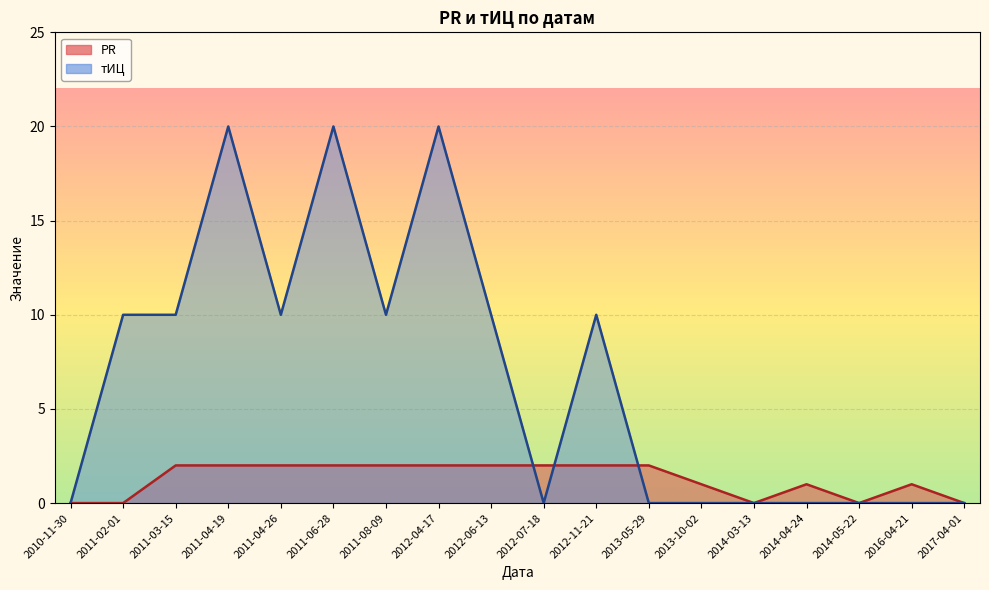

Which category has the highest value in the тИЦ series?

2011-04-19